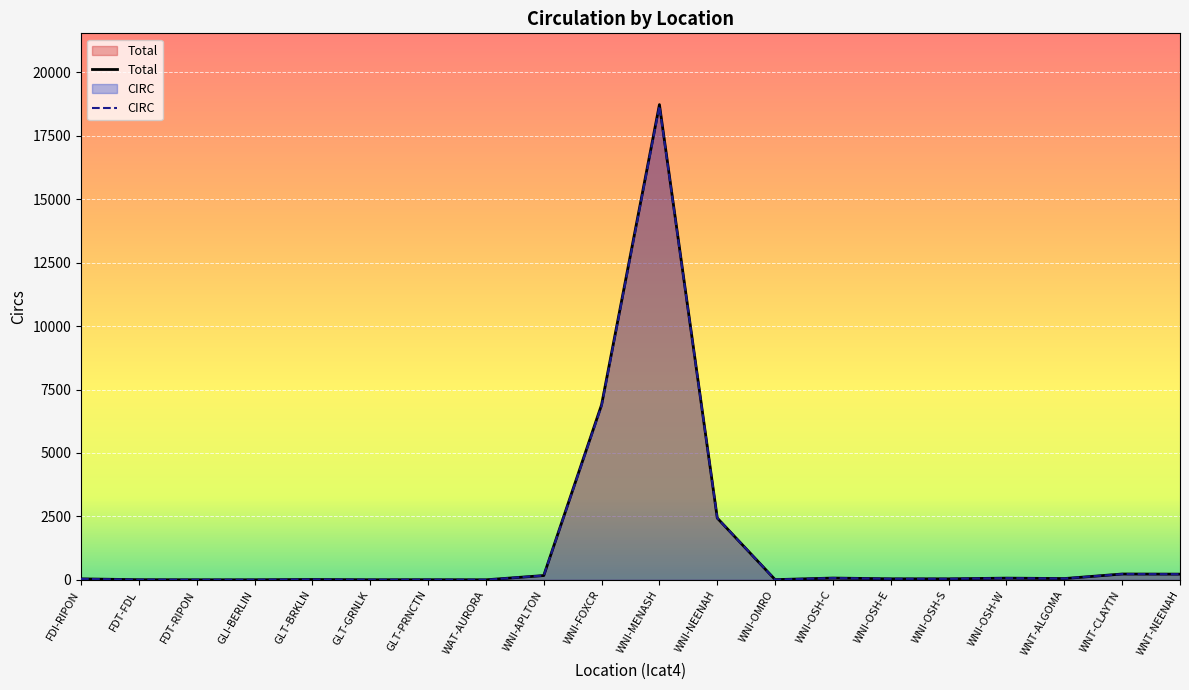

Which category has the lowest value in the Total series?

WAT-AURORA